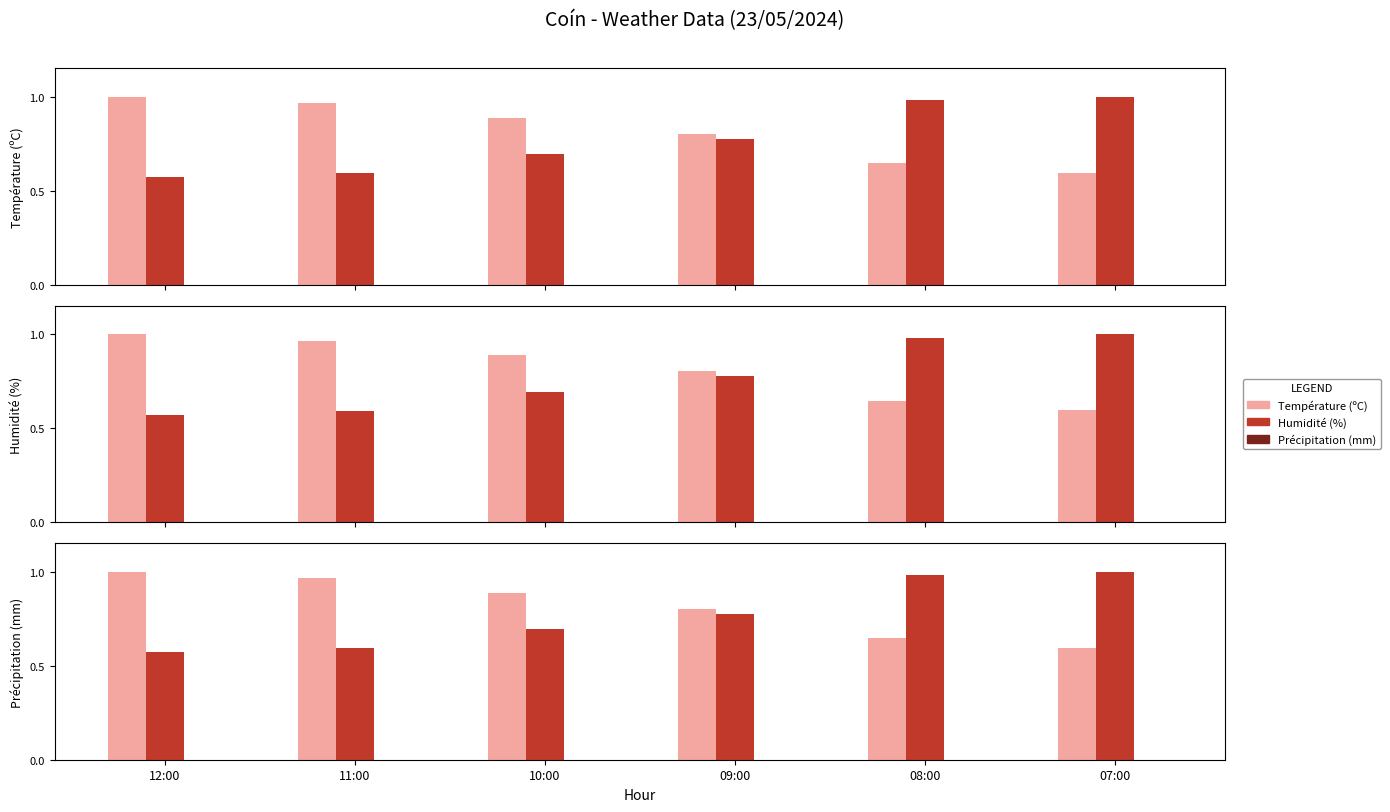

Does the chart contain any negative values?

No